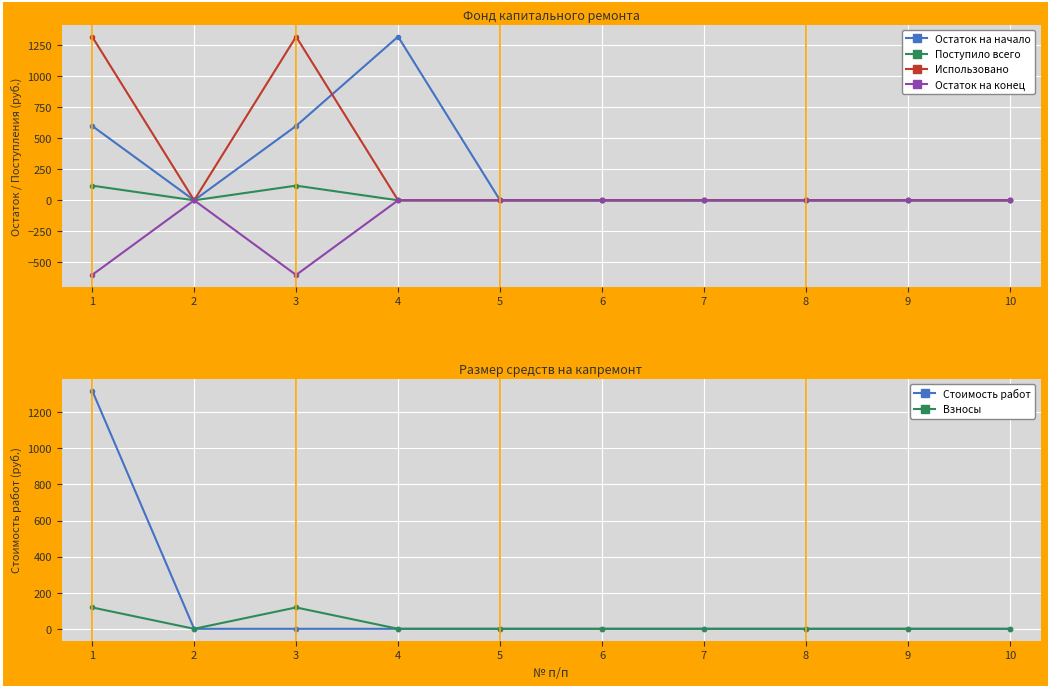

How many lines are shown in the chart?

6